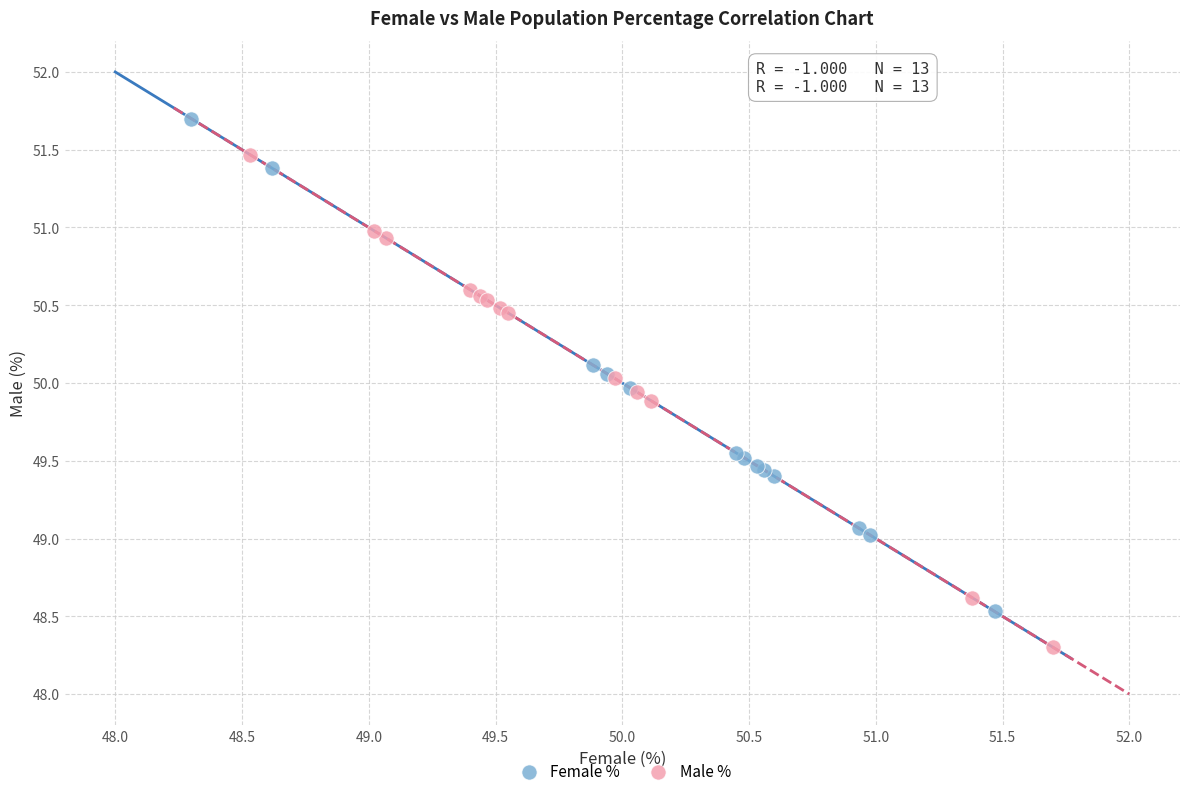

Which series contains the highest Y value?

Female %